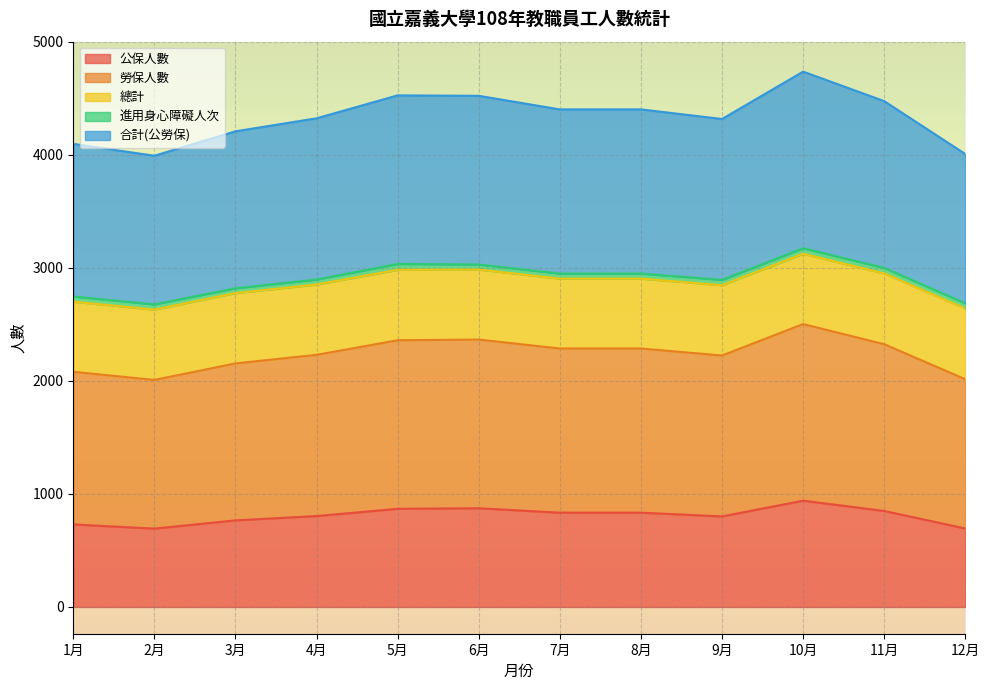

True or false: 勞保人數 and 公保人數 cross at least once.

False